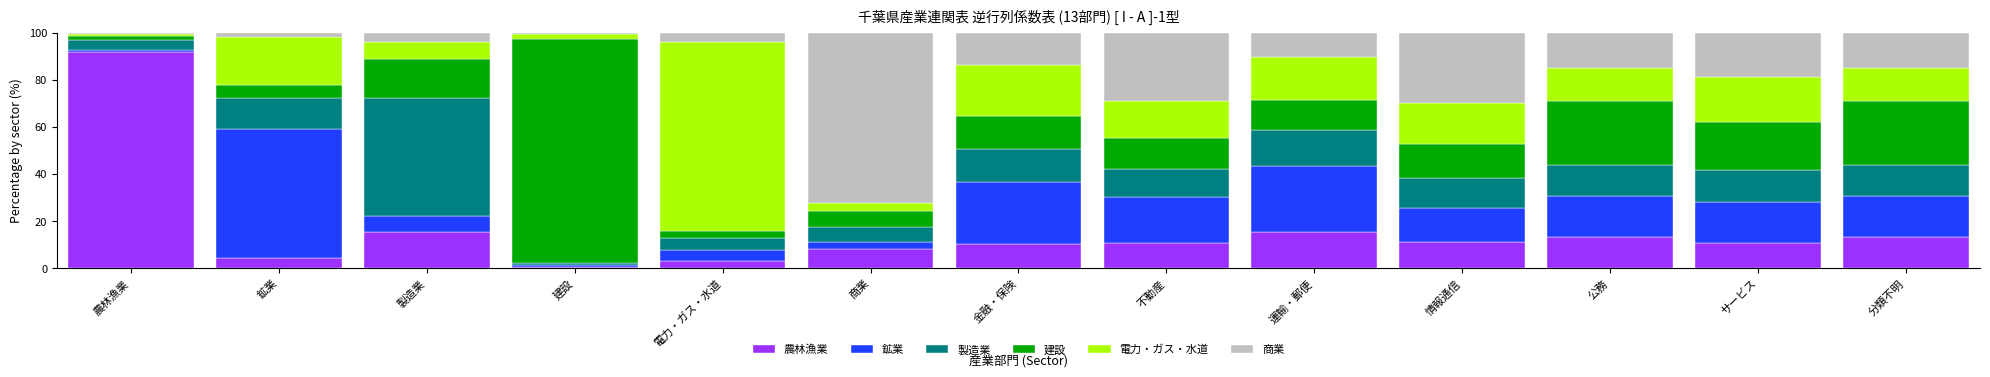

What is the total value across all series at 金融・保険?

100.0